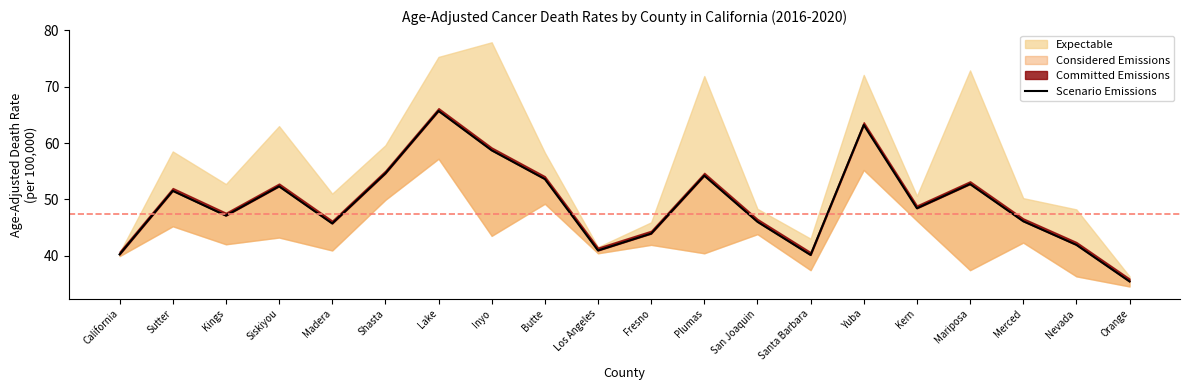

How many interior local valleys (lower than both neighbors) does the data have?

5